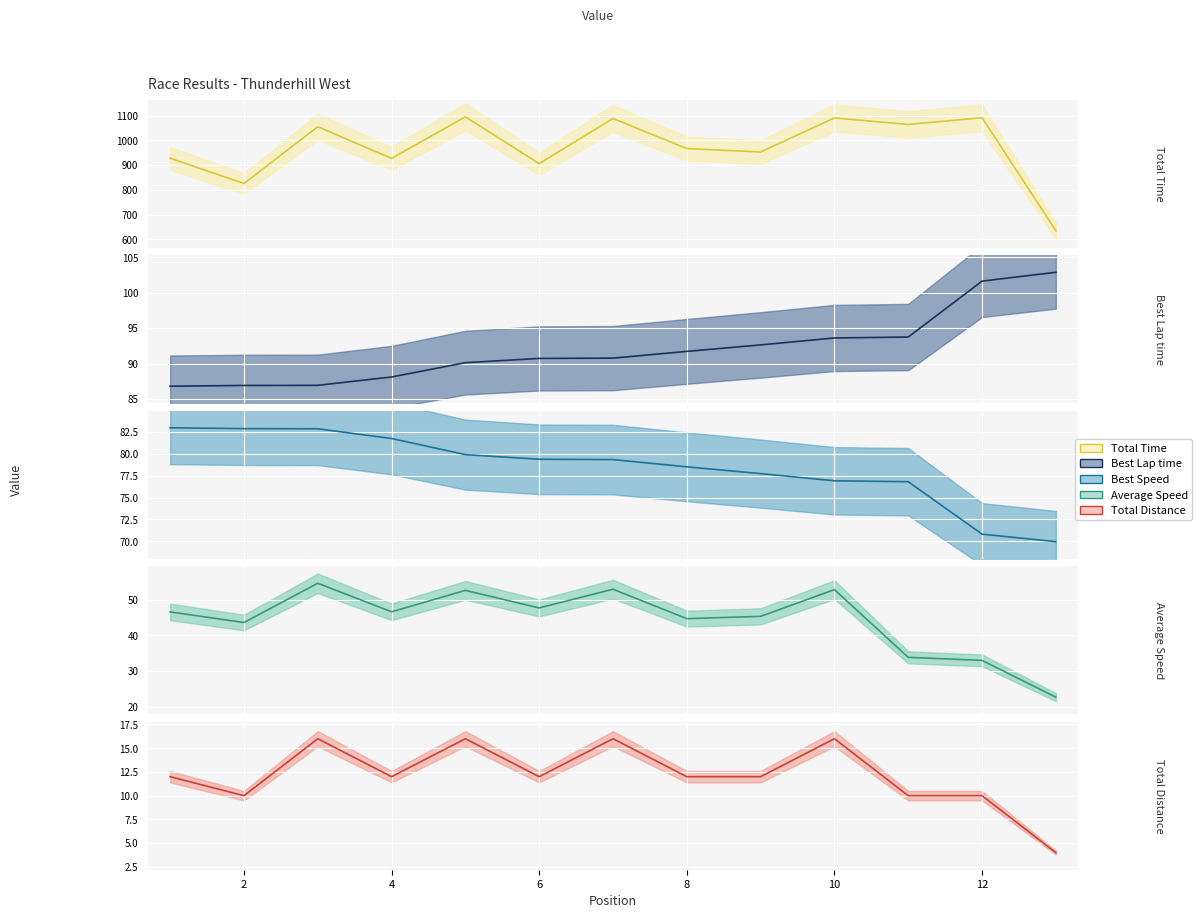

What is the minimum value shown in the chart?

4.0